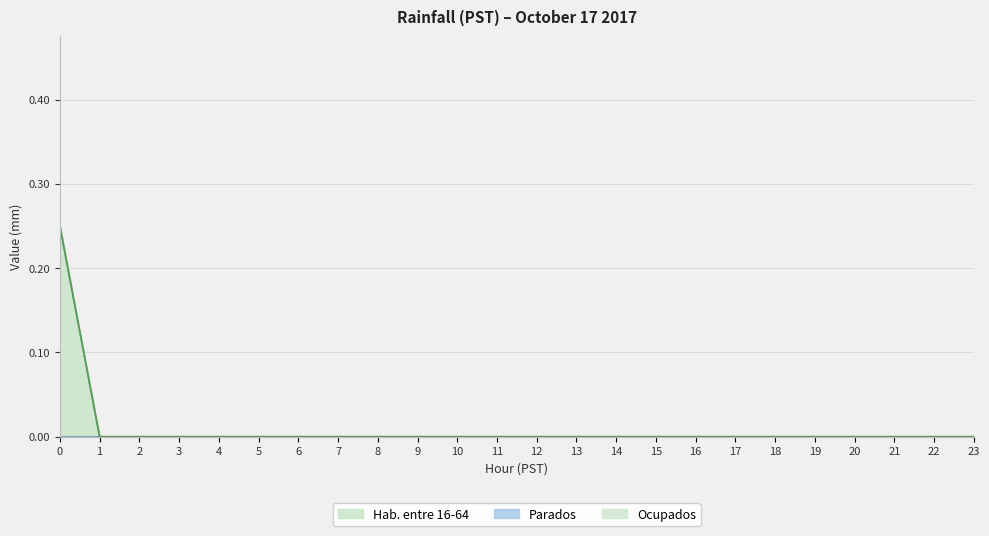

Is the value of Hab. entre 16-64 at 5 greater than the value of Ocupados at 19?

No